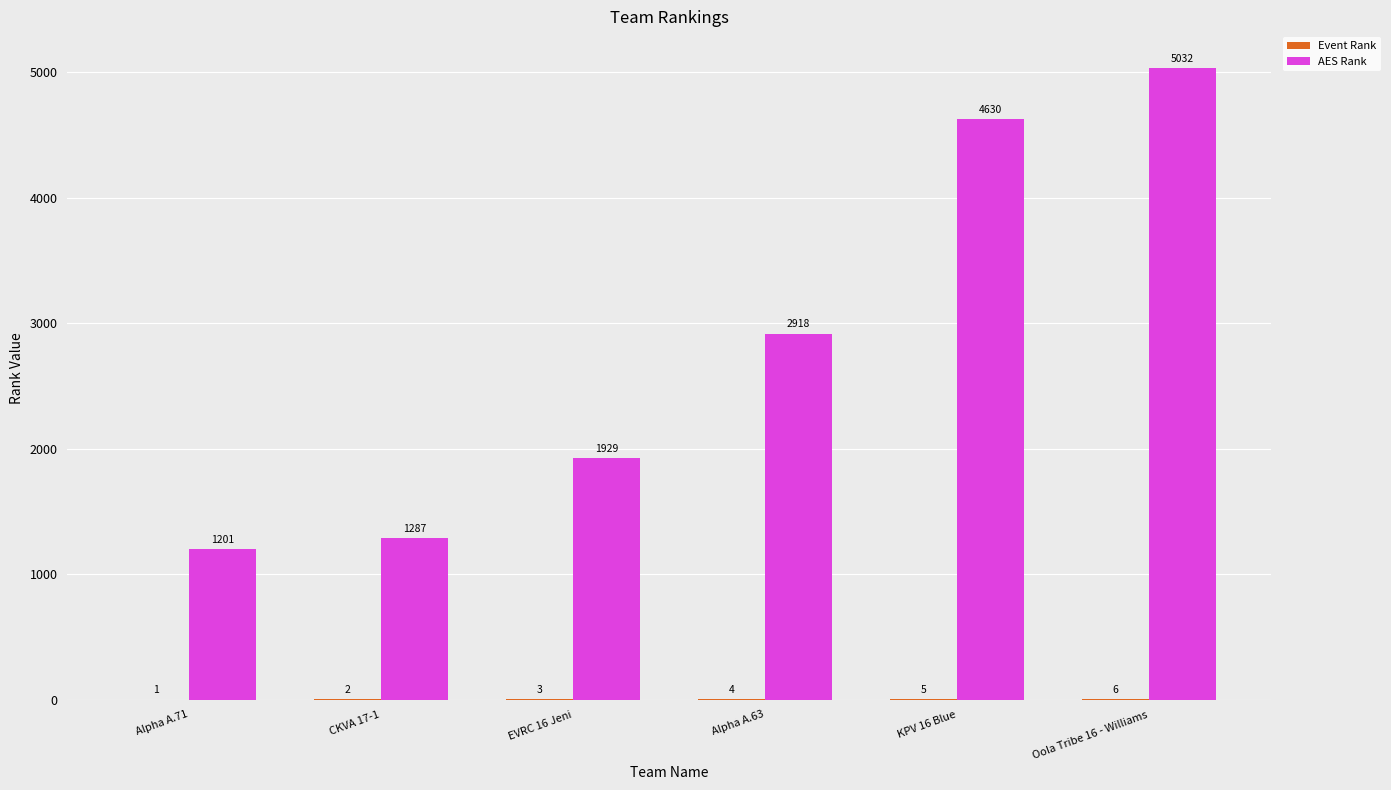

At which label is AES Rank closest to 3116?

Alpha A.63